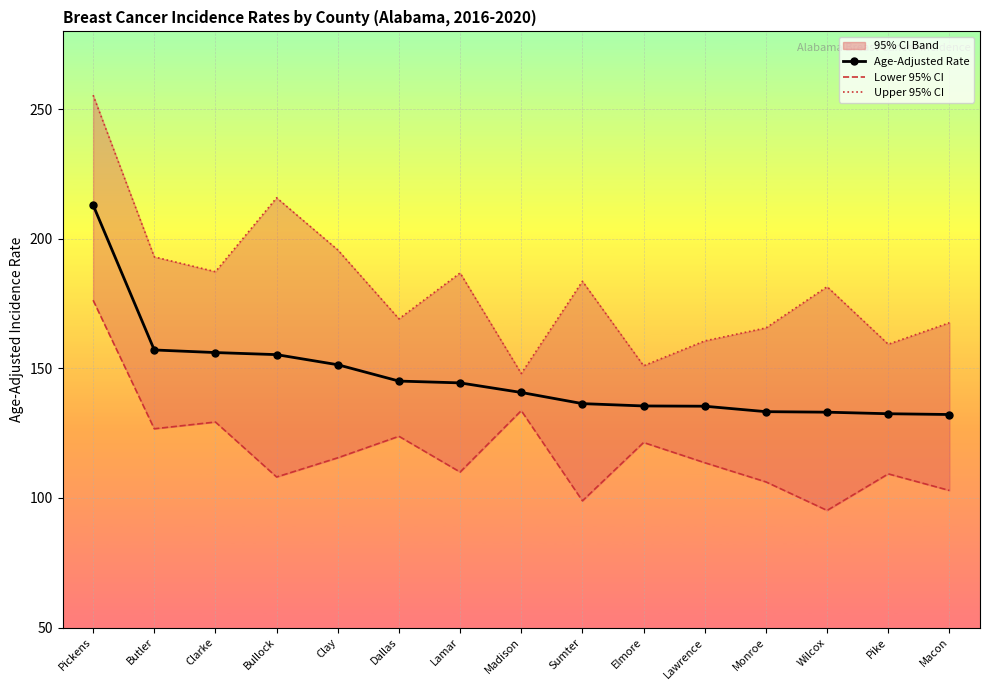

What value does the Age-Adjusted Rate series have at Clarke?

156.1